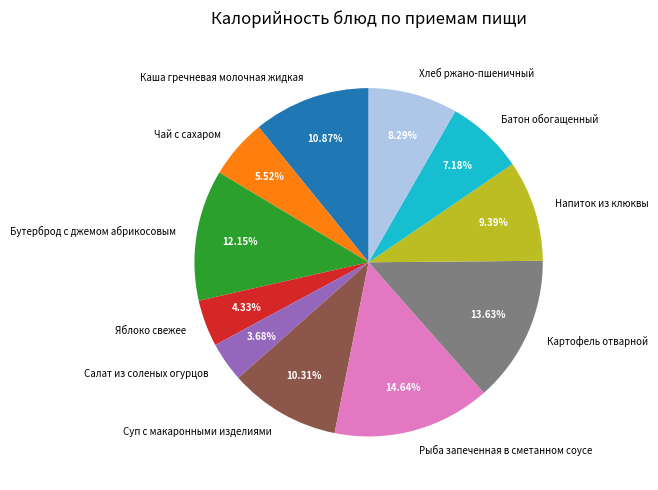

Rank the categories by value from highest to lowest.

Рыба запеченная в сметанном соусе, Картофель отварной, Бутерброд с джемом абрикосовым, Каша гречневая молочная жидкая, Суп с макаронными изделиями, Напиток из клюквы, Хлеб ржано-пшеничный, Батон обогащенный, Чай с сахаром, Яблоко свежее, Салат из соленых огурцов